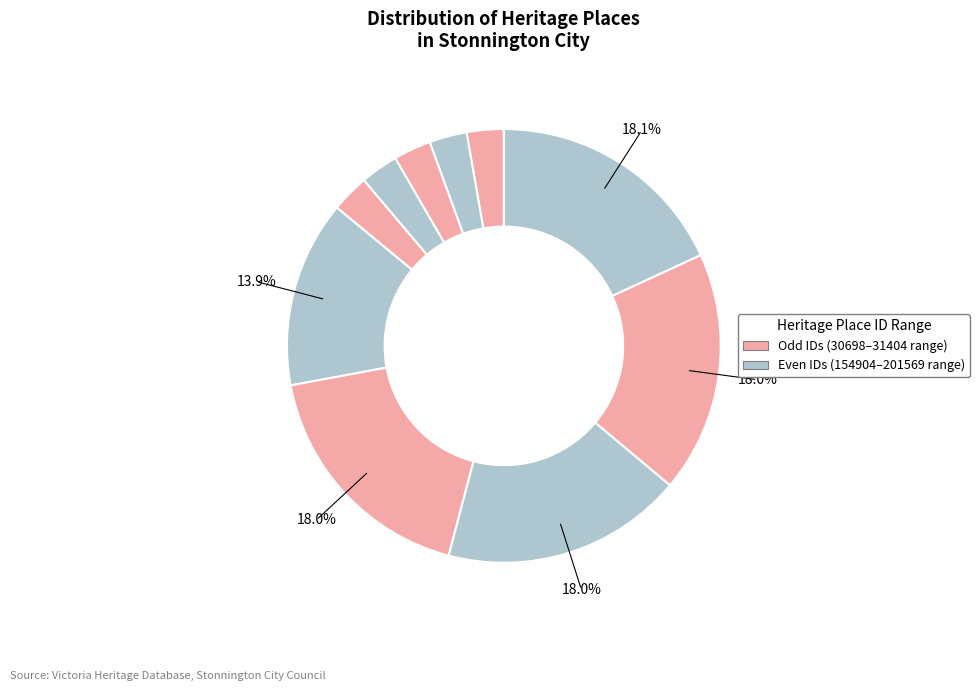

How many slices are in this pie chart?

10